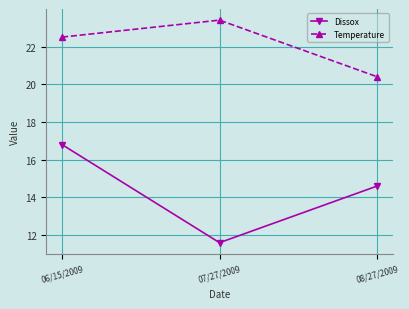

At which label does Dissox first exceed 14?

06/15/2009